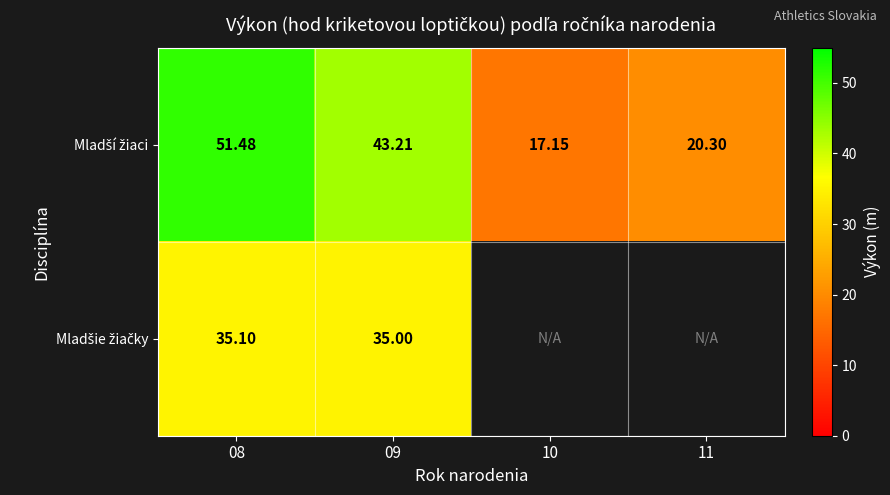

List the series in order of their overall mean, highest first.

Mladší žiaci, Mladšie žiačky